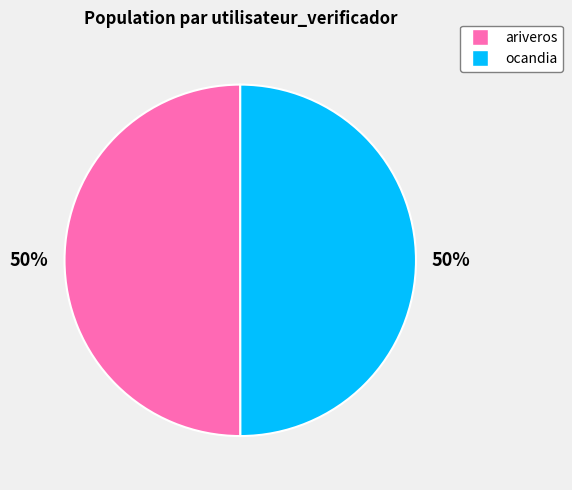

To the nearest percent, what is the average slice percentage?

50%